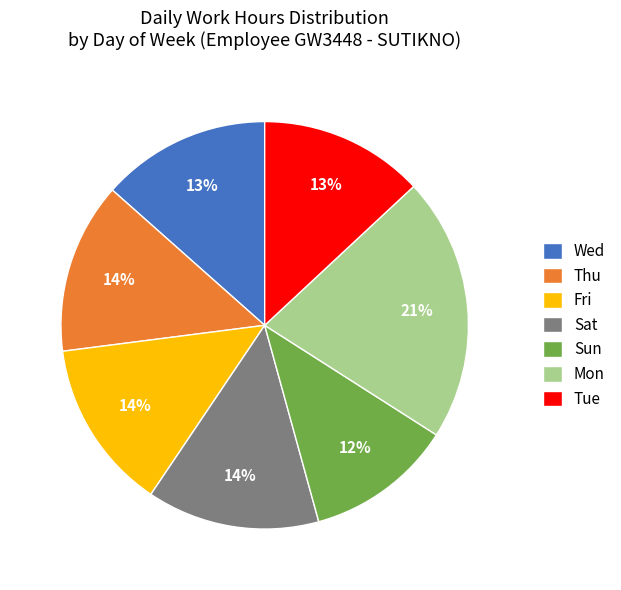

What is the ratio of the value at Thu to the value at Sat?

1.0